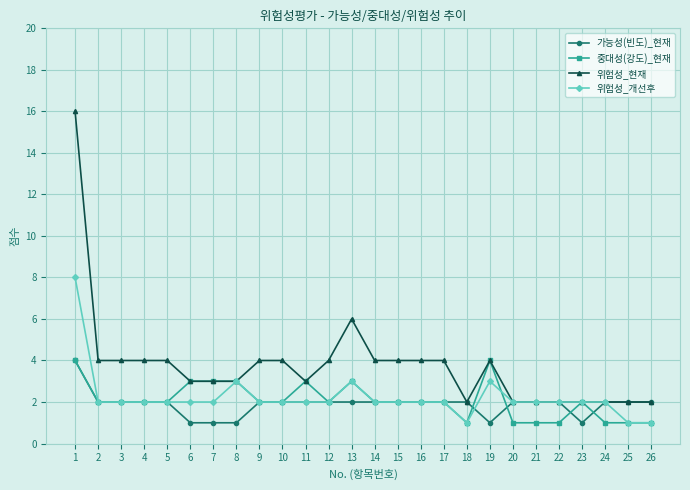

Reading right to left, extract all data points from this chart.

가능성(빈도)_현재: 2	2	2	1	2	2	2	1	2	2	2	2	2	2	2	2	2	2	1	1	1	2	2	2	2	4
중대성(강도)_현재: 1	1	1	2	1	1	1	4	1	2	2	2	2	3	2	3	2	2	3	3	3	2	2	2	2	4
위험성_현재: 2	2	2	2	2	2	2	4	2	4	4	4	4	6	4	3	4	4	3	3	3	4	4	4	4	16
위험성_개선후: 1	1	2	2	2	2	2	3	1	2	2	2	2	3	2	2	2	2	3	2	2	2	2	2	2	8